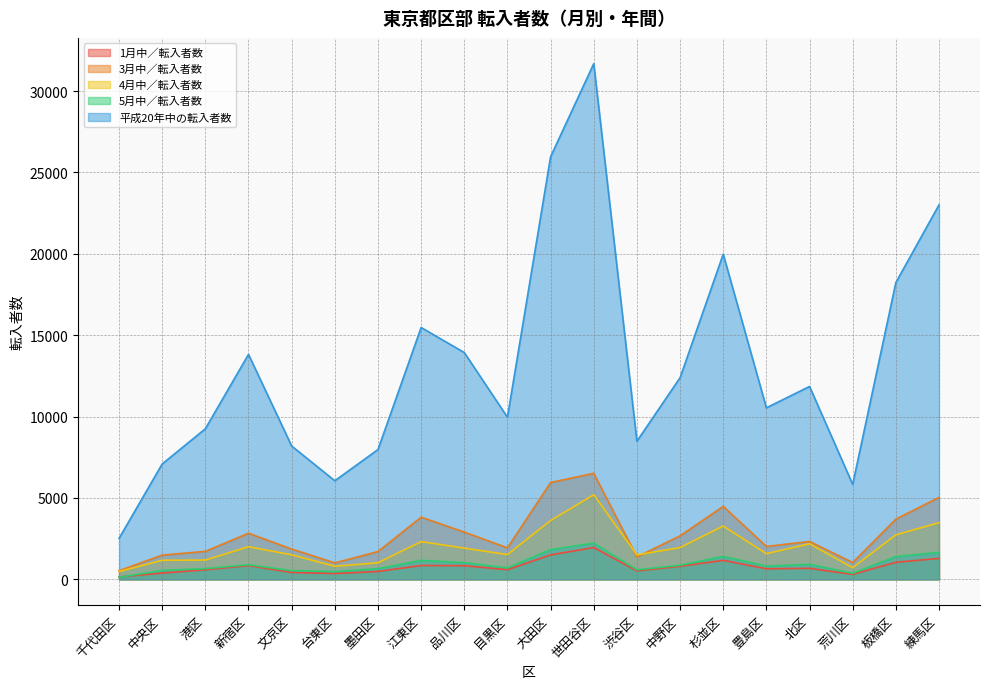

Between 渋谷区 and 北区, which is larger?

北区